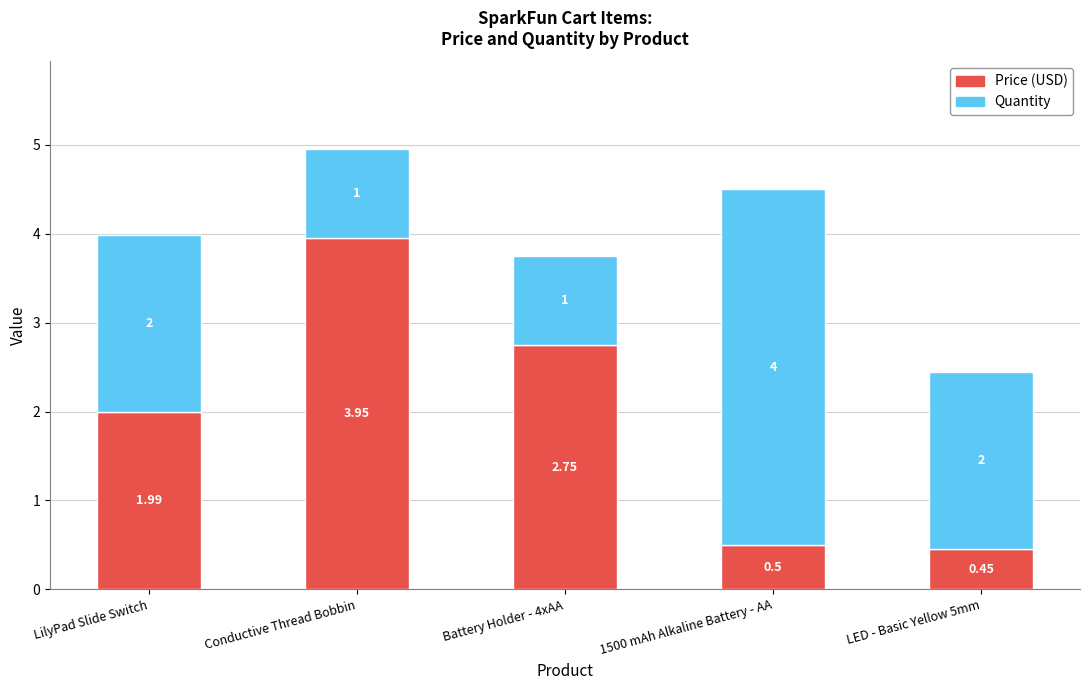

List the labels in order of Price (USD) value, largest first.

Conductive Thread Bobbin, Battery Holder - 4xAA, LilyPad Slide Switch, 1500 mAh Alkaline Battery - AA, LED - Basic Yellow 5mm